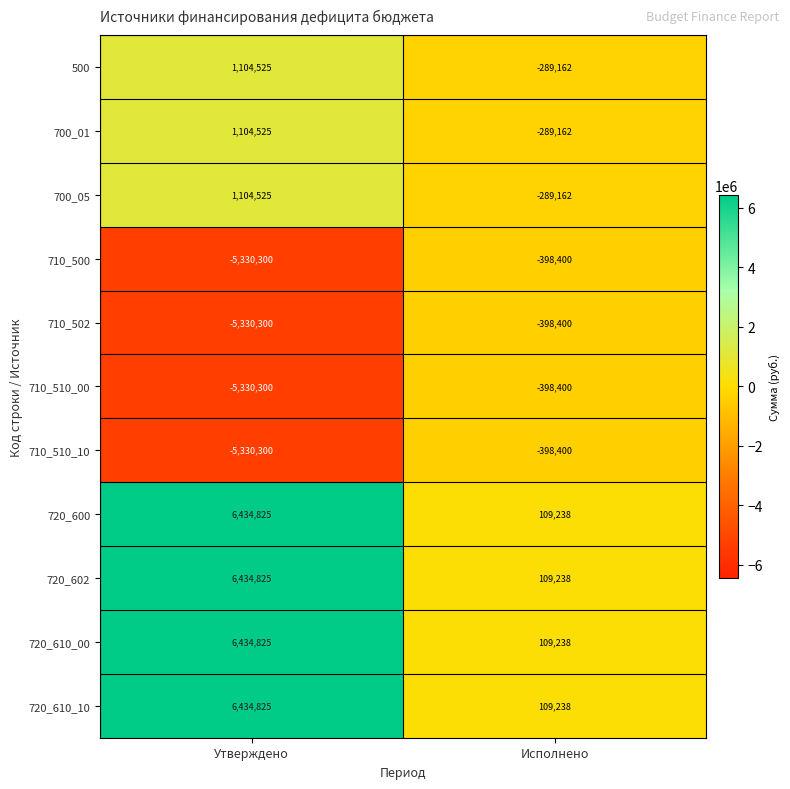

Reading left to right, list all the values displayed in this chart.

500: 1104525	-289162
700_01: 1104525	-289162
700_05: 1104525	-289162
710_500: -5330300	-398400
710_502: -5330300	-398400
710_510_00: -5330300	-398400
710_510_10: -5330300	-398400
720_600: 6434825	109238
720_602: 6434825	109238
720_610_00: 6434825	109238
720_610_10: 6434825	109238